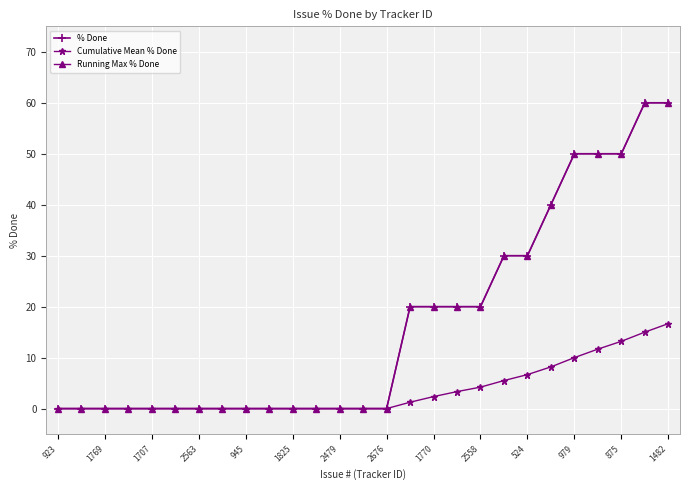

How many lines are shown in the chart?

3